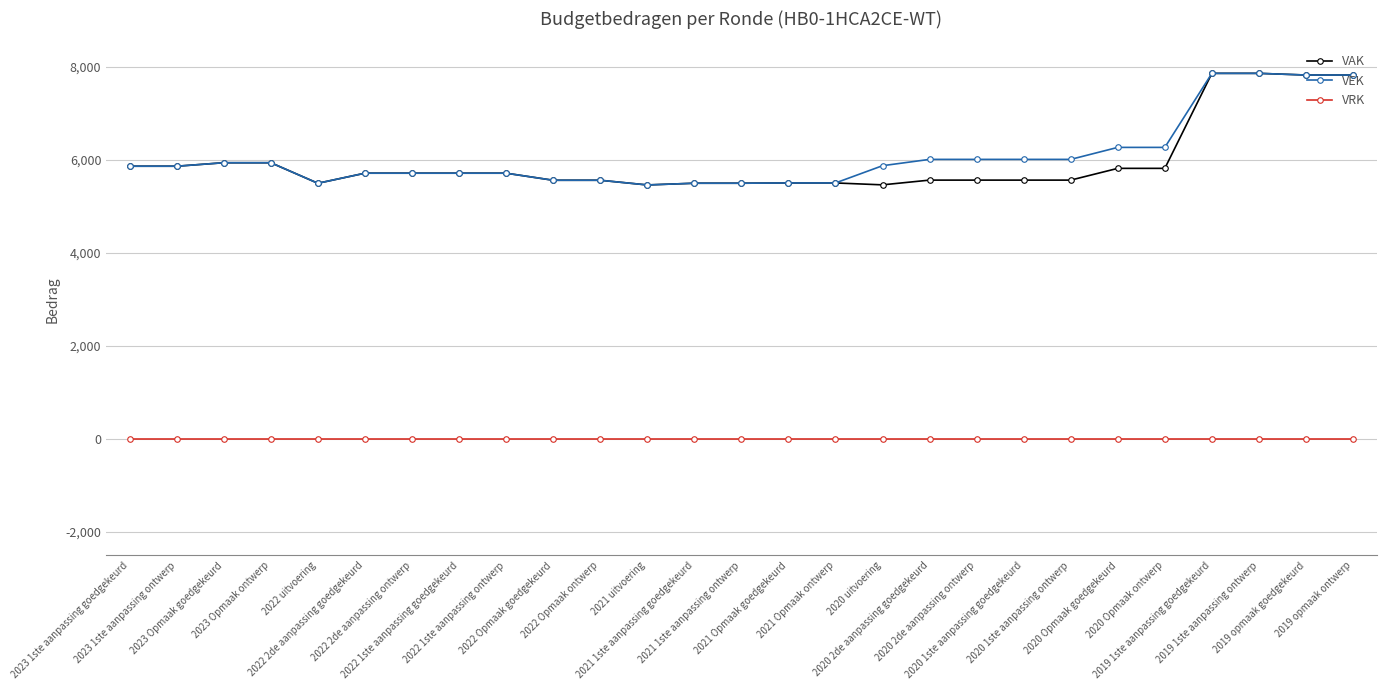

Is the value of VEK at 2023 1ste aanpassing ontwerp greater than the value of VAK at 2021 Opmaak goedgekeurd?

Yes